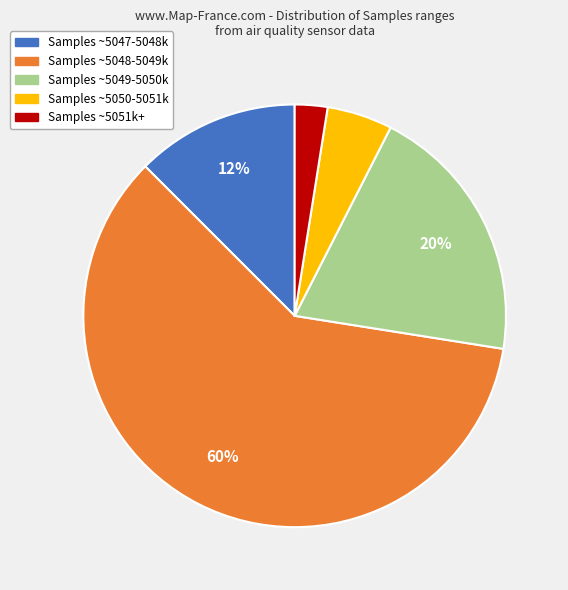

True or false: Samples ~5047-5048k accounts for 12% of the total.

True